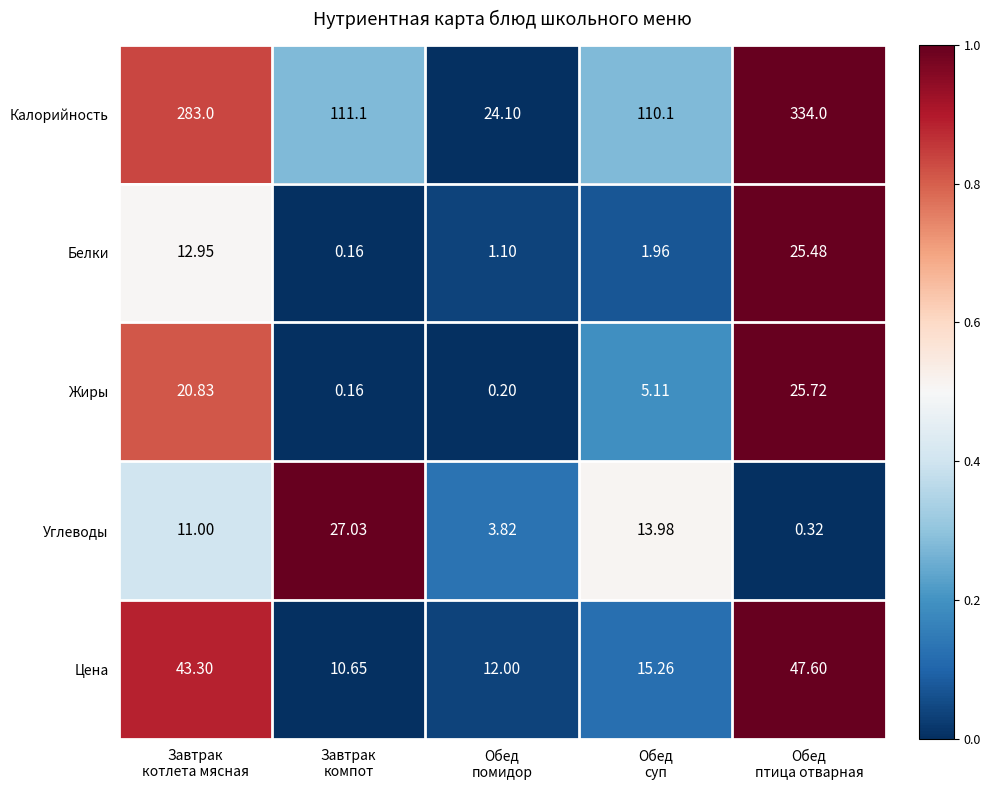

Rank the series by their maximum value, from highest to lowest.

Калорийность, Цена, Углеводы, Жиры, Белки